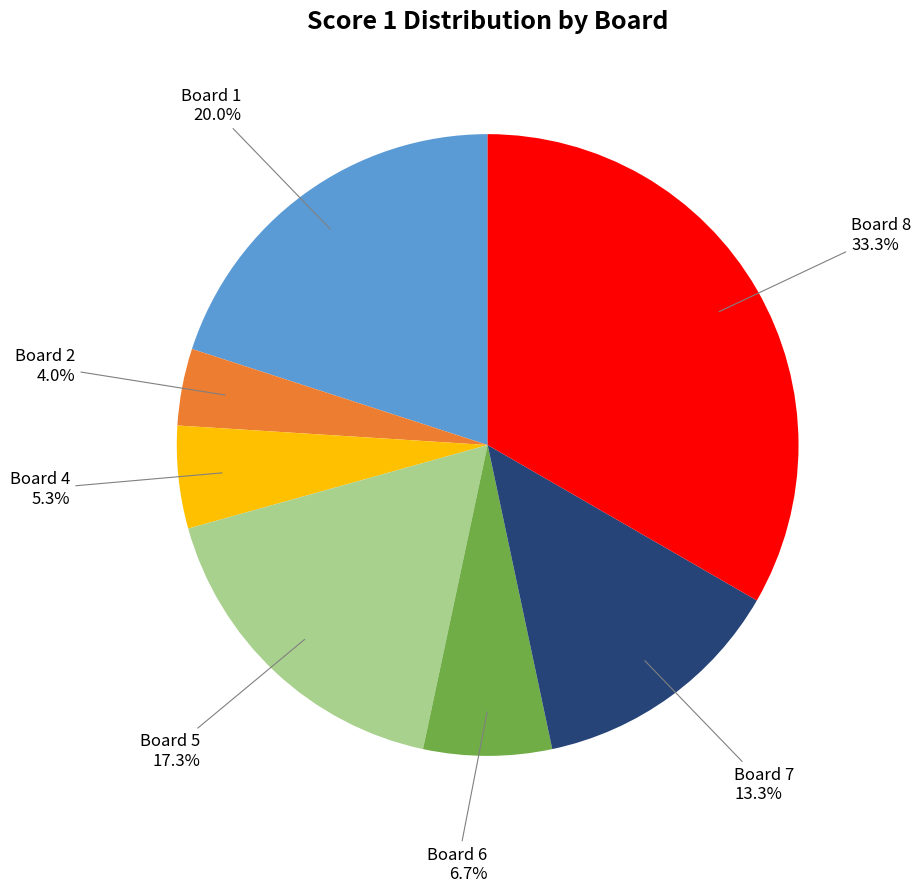

Does any single category account for the majority?

No